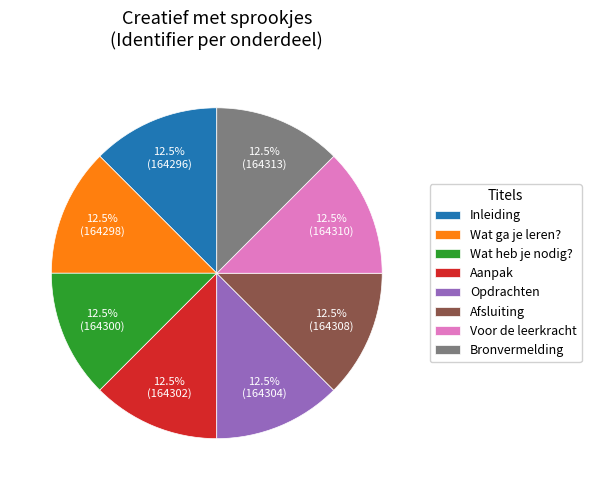

Does Aanpak represent more than half of the total?

No